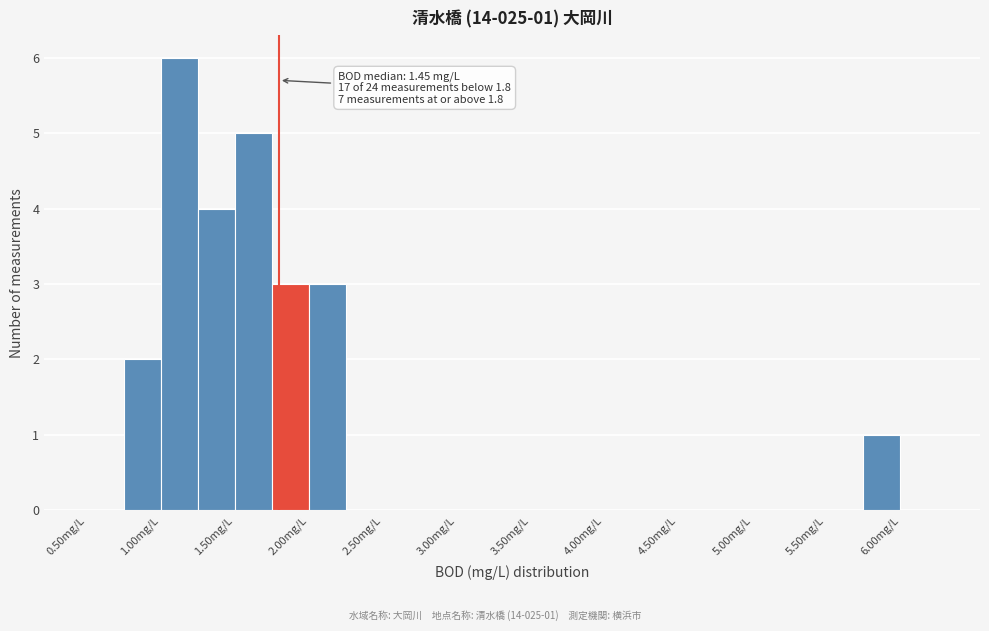

Over which range of the x-axis is the bar tallest?

1.00 to 1.25